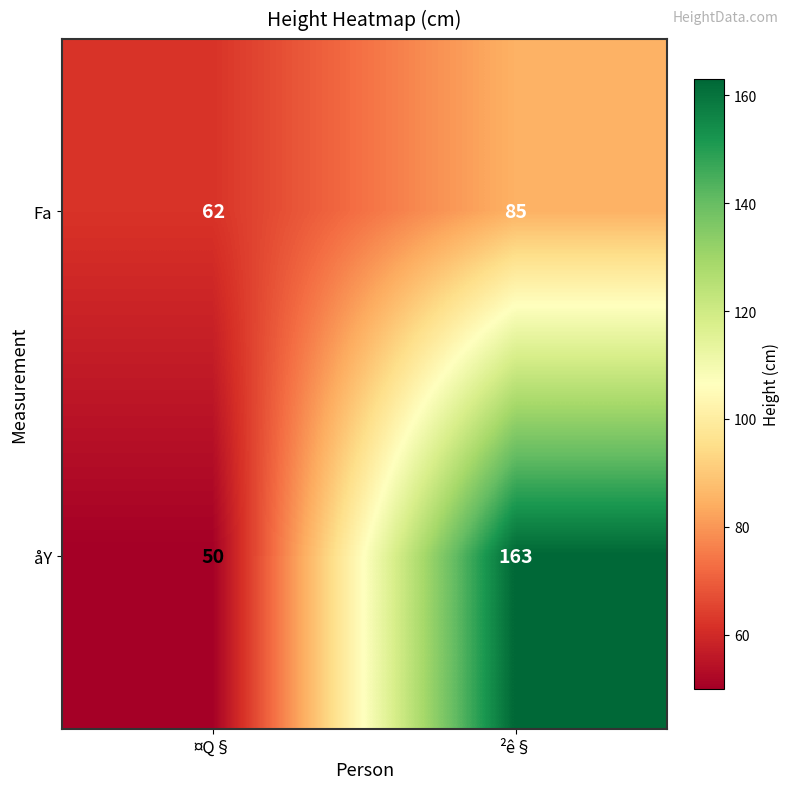

Which category has the highest value across all series?

²ê§